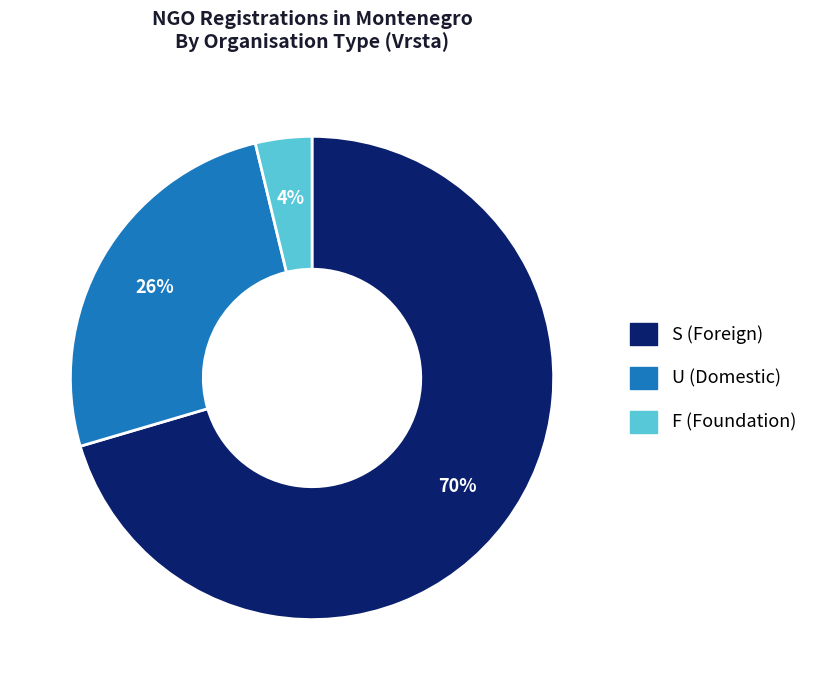

How many slices are in this pie chart?

3